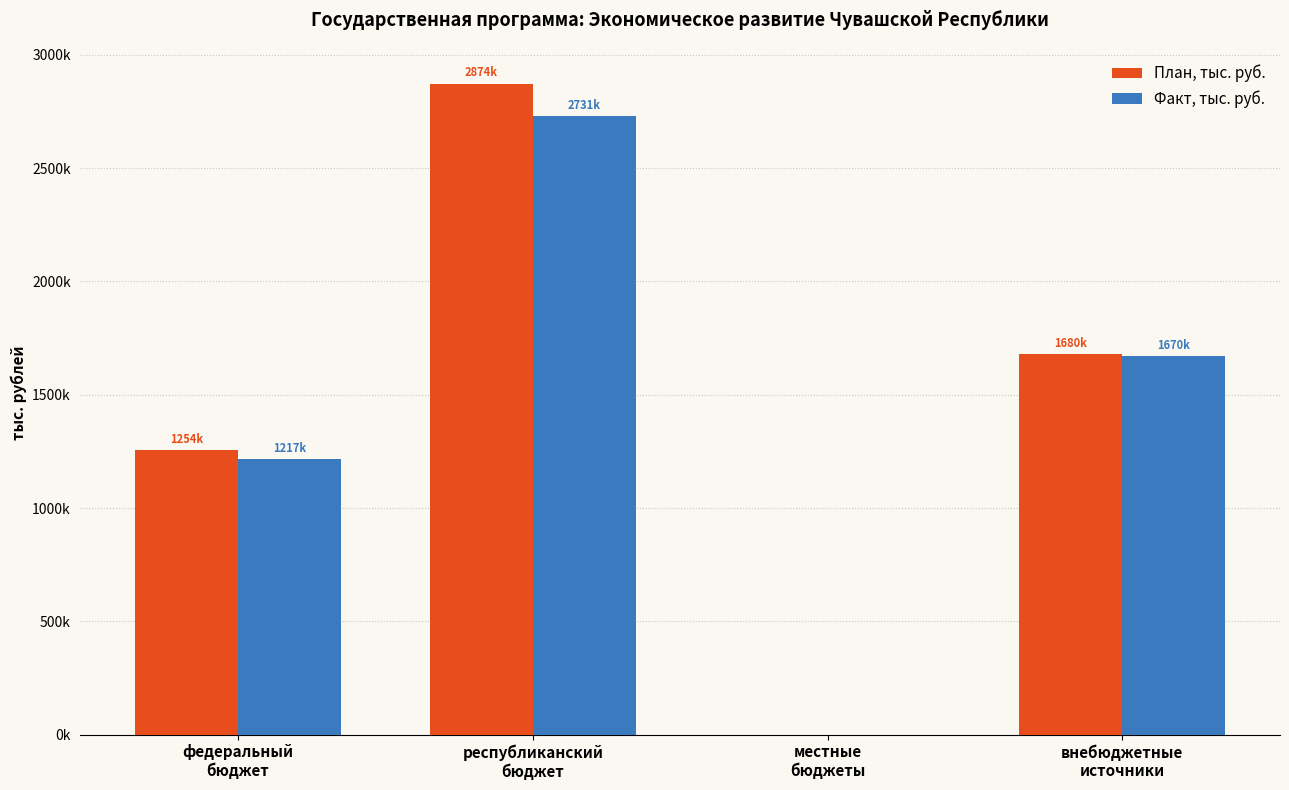

What are all the series names shown in the legend?

План, тыс. руб., Факт, тыс. руб.